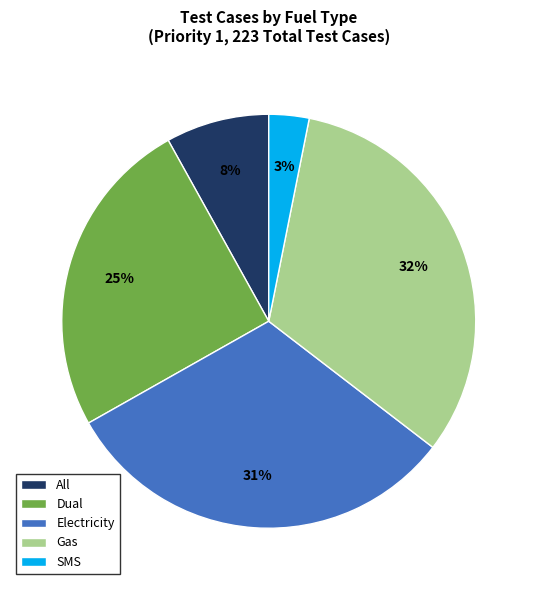

To the nearest percent, what portion does Gas represent?

32%